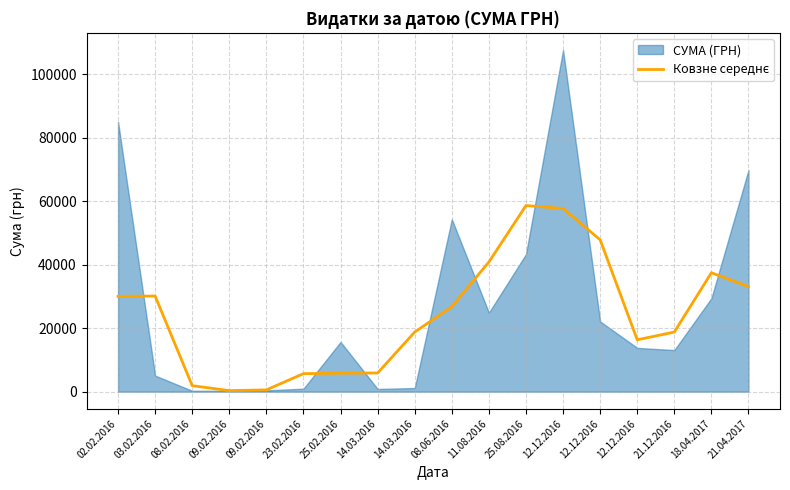

Reading left to right, extract all data points from this chart.

30028.7	30119.2	1877.2	329.4	551.6	5673.0	5818.2	5889.8	18776.5	26791.3	40849.0	58626.5	57701.8	47856.0	16337.0	18776.0	37456.3	33089.7